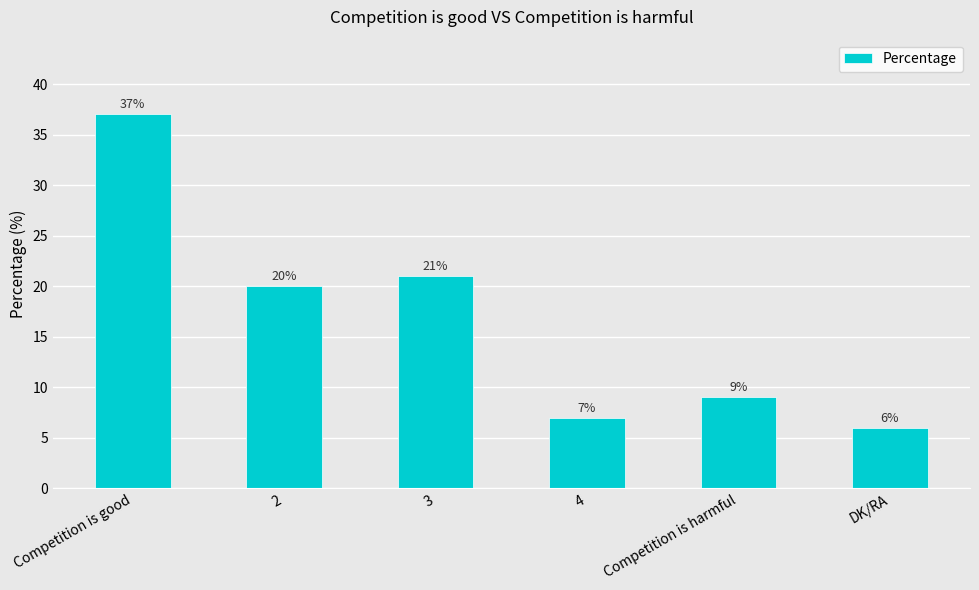

Is it true that the value at 3 is 21?

True